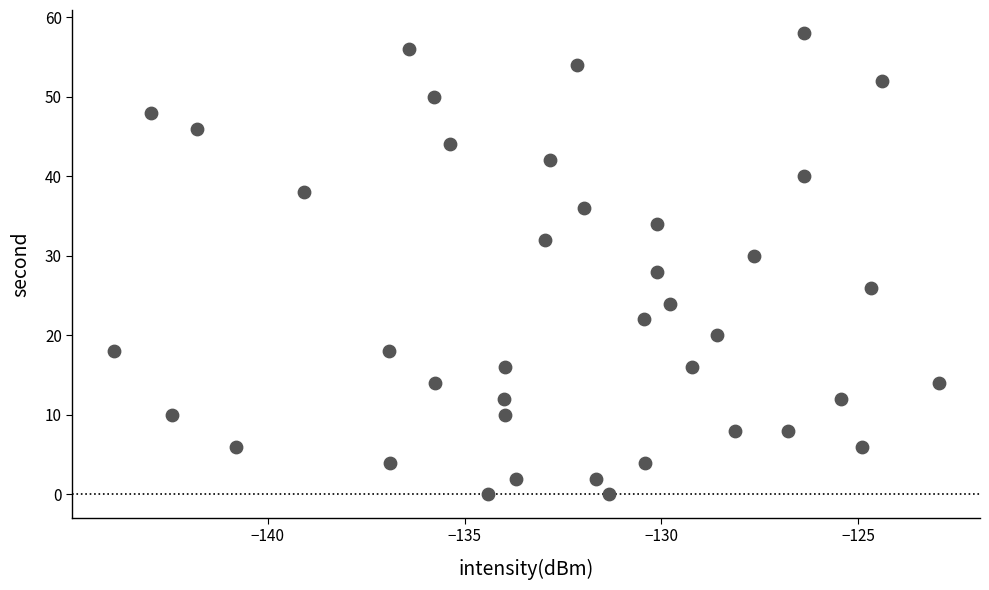

What is the range of Y values (max minus min)?

58